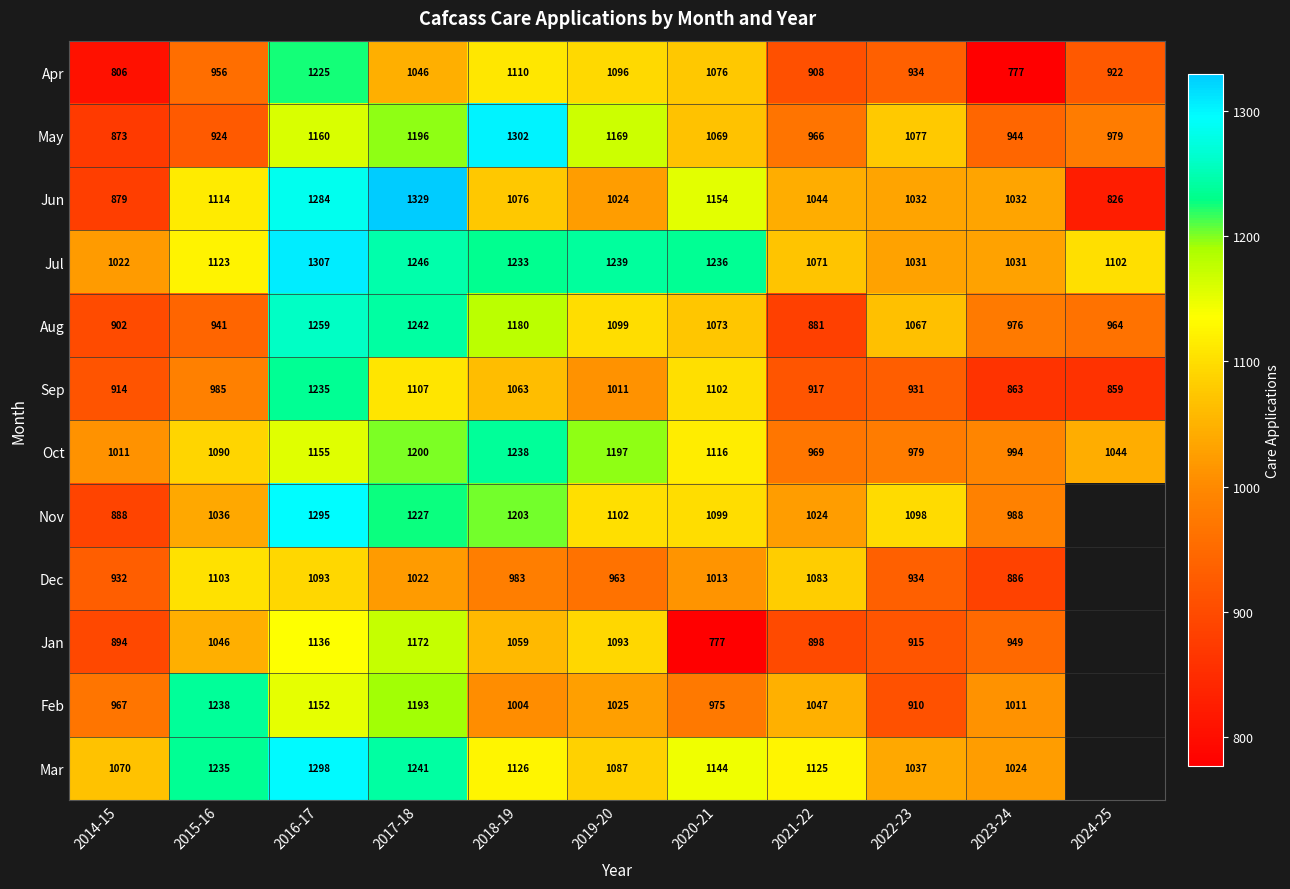

Count the number of data series in this chart.

12